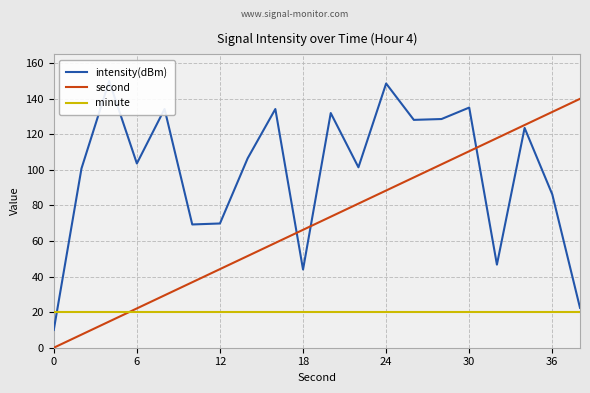

Rank the series by their average value, from lowest to highest.

minute, second, intensity(dBm)